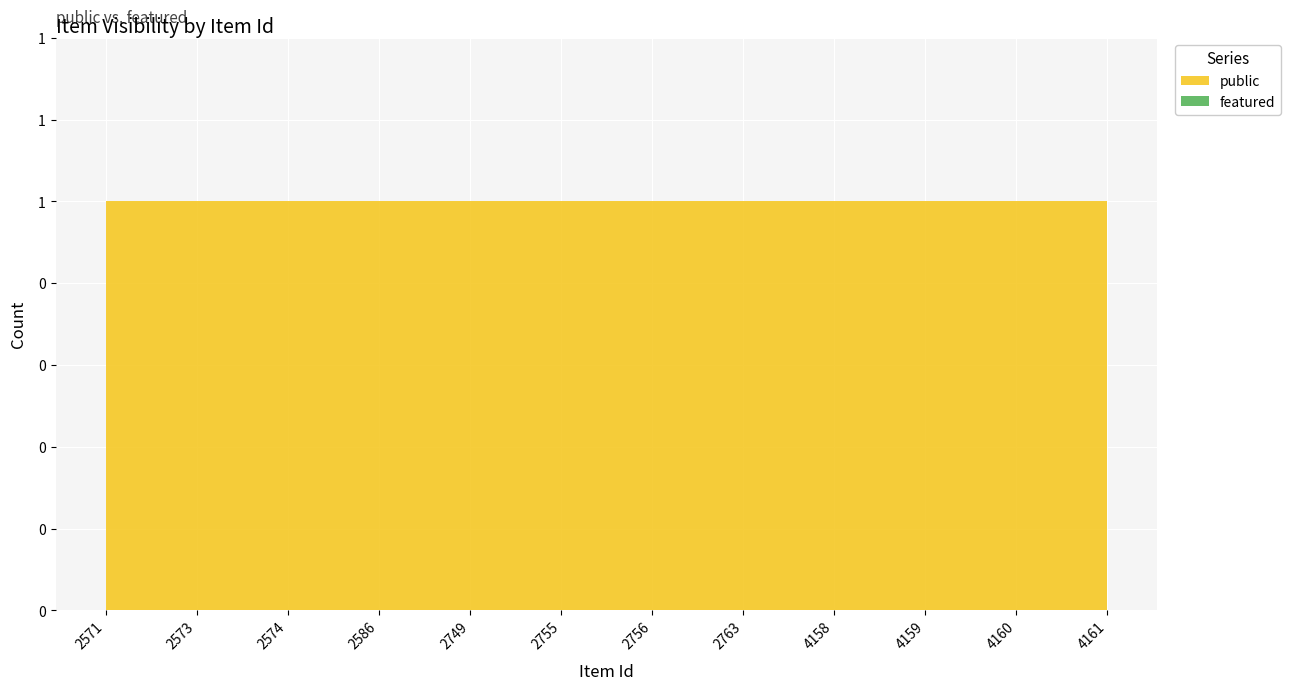

At 4158, list the series in order from smallest to largest.

featured, public